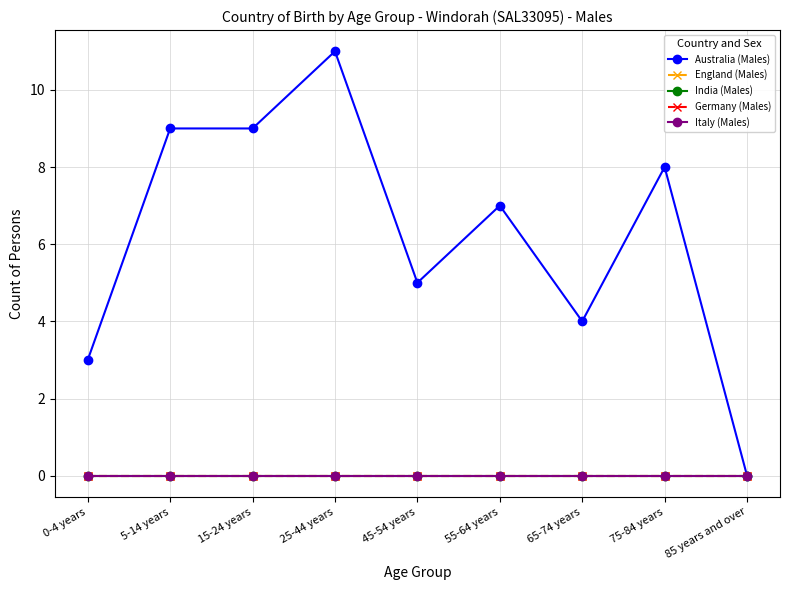

What position from the left is 55-64 years?

6